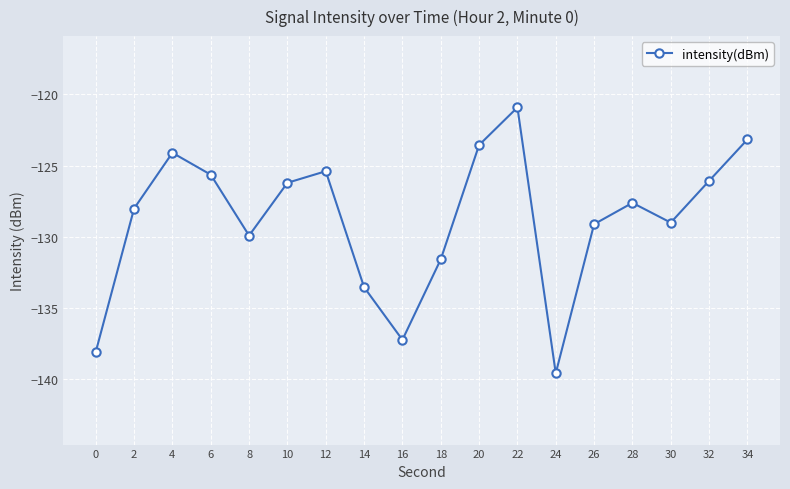

The value at 10 is -87.1. True or false?

False